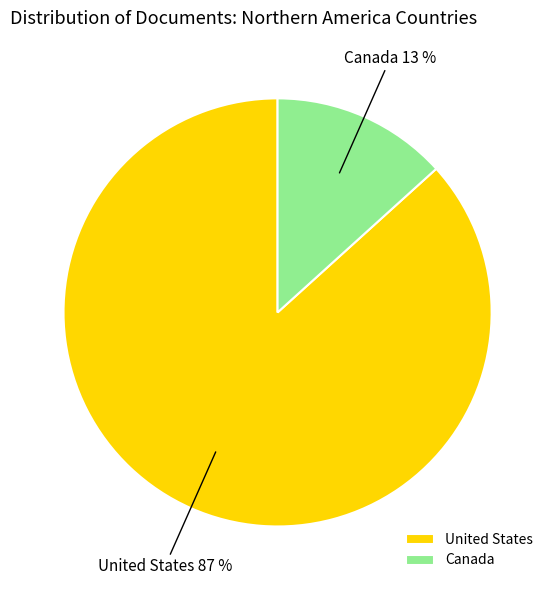

What percentage is the Canada slice, to the nearest percent?

13%